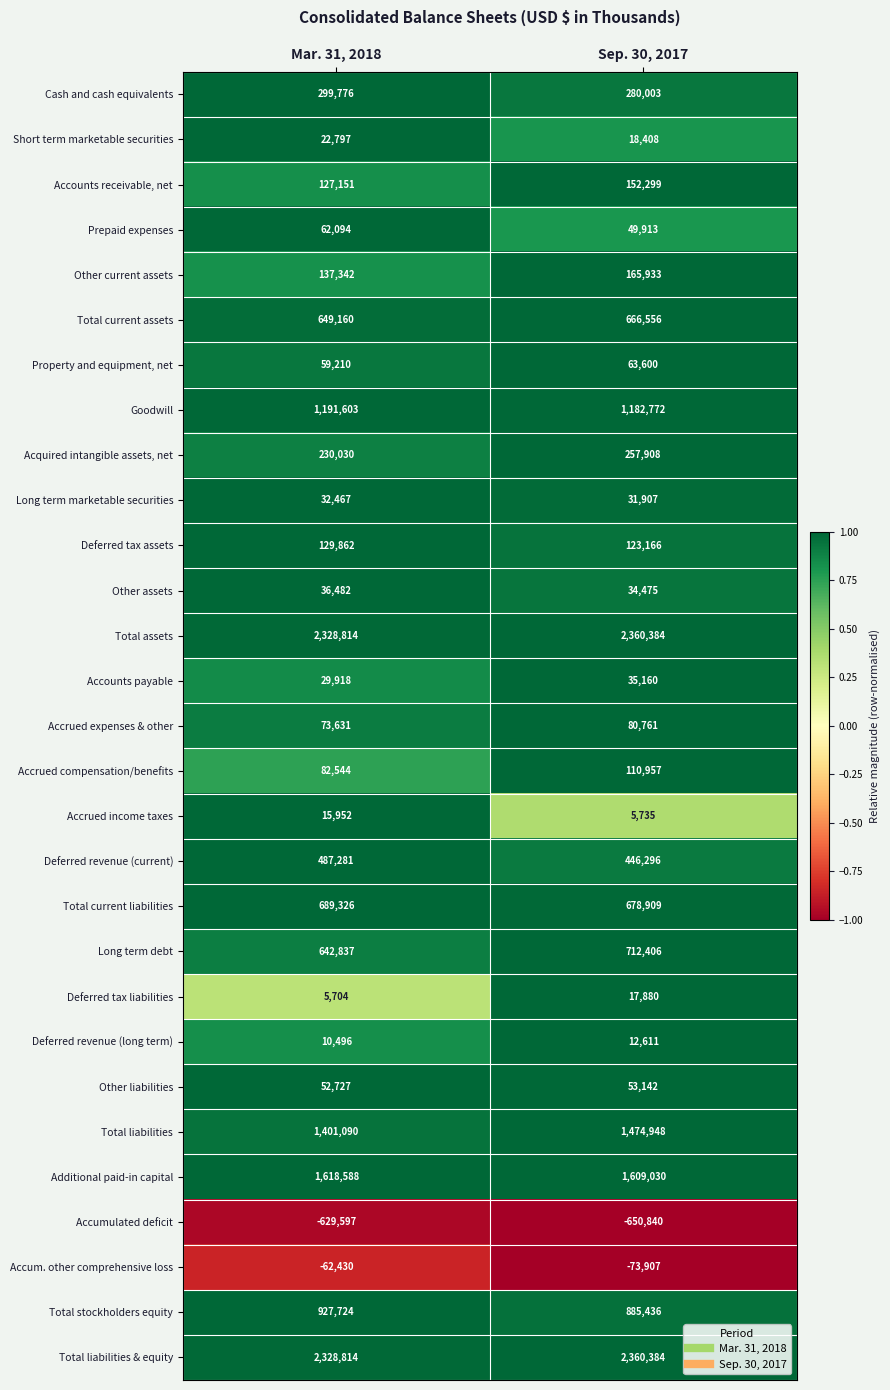

At which category is the sum across all series the highest?

Sep. 30, 2017